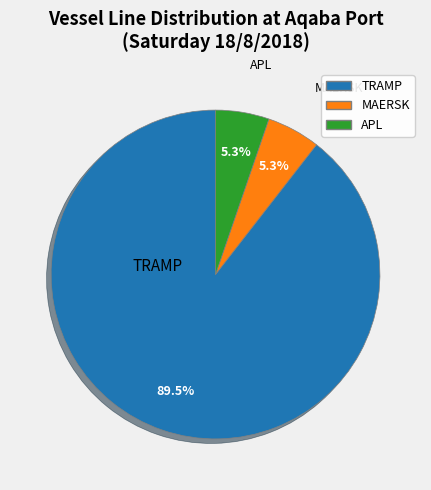

Is it true that TRAMP is 99% of the pie?

False